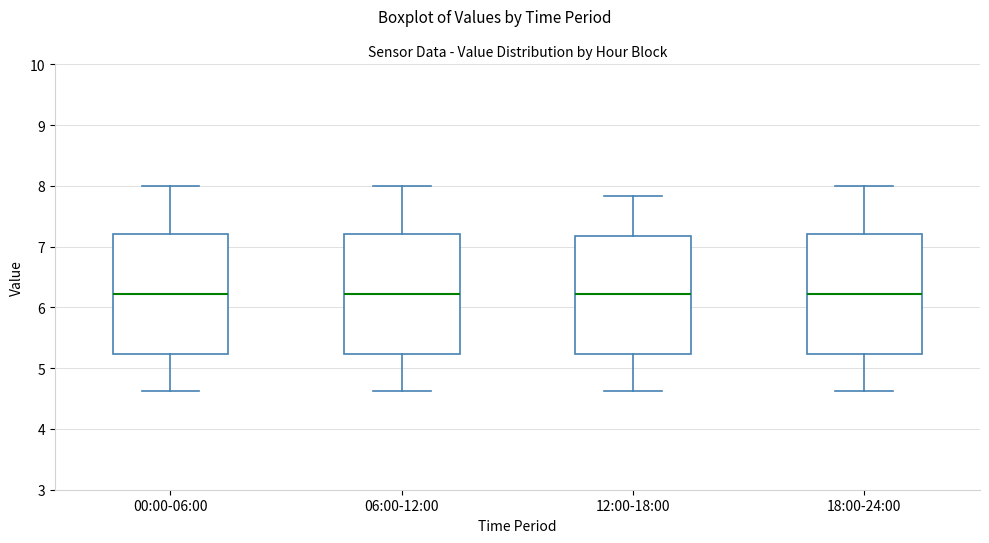

Where is the upper edge of the box for 06:00-12:00 on the y-axis? The values are not printed on the chart, so give them approximately, as read against the axis.

7.2